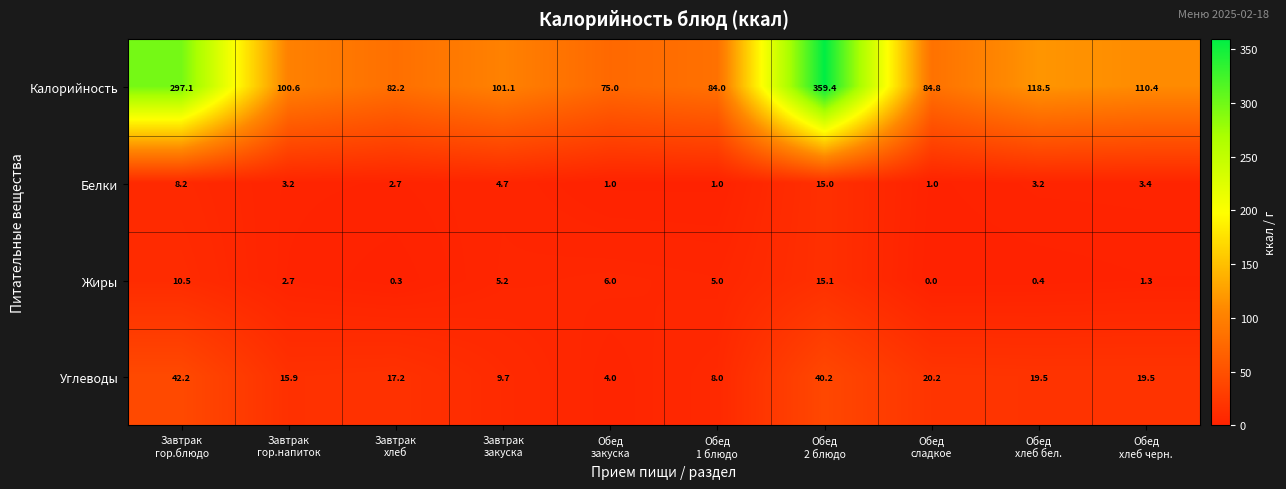

What is the maximum value shown in the chart?

359.4